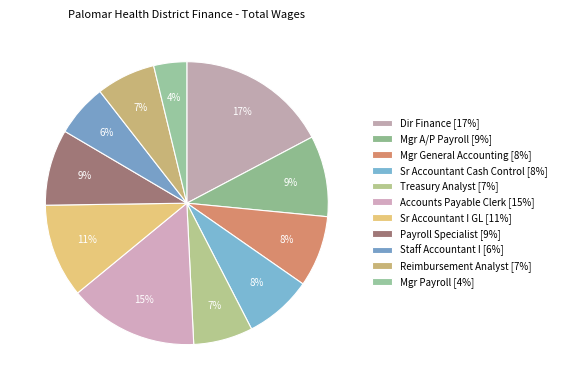

How many segments does this pie chart have?

11